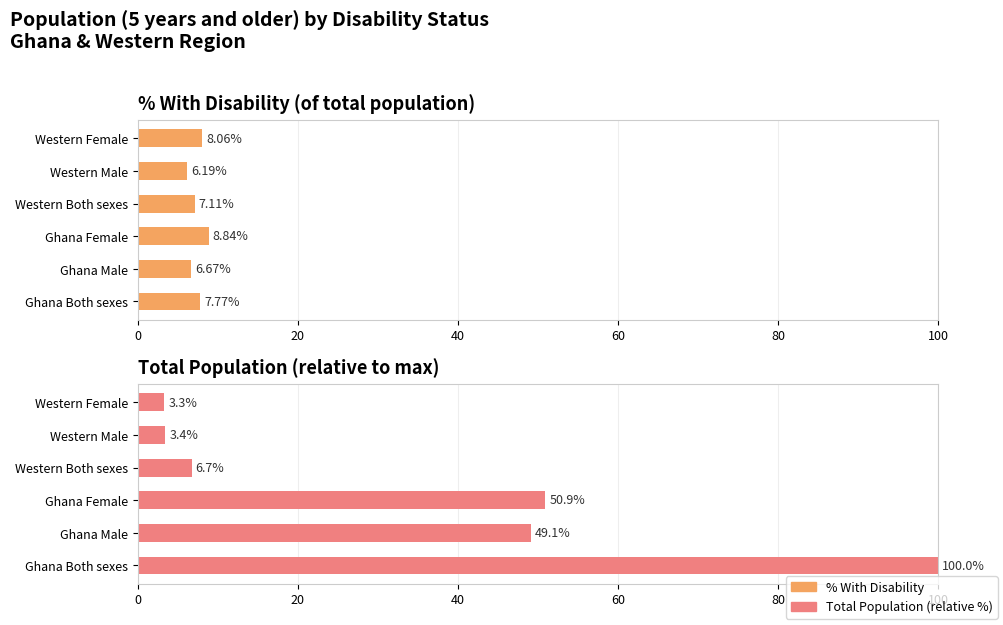

List the series in order of their peak value, lowest first.

% With Disability, Total Population (relative %)